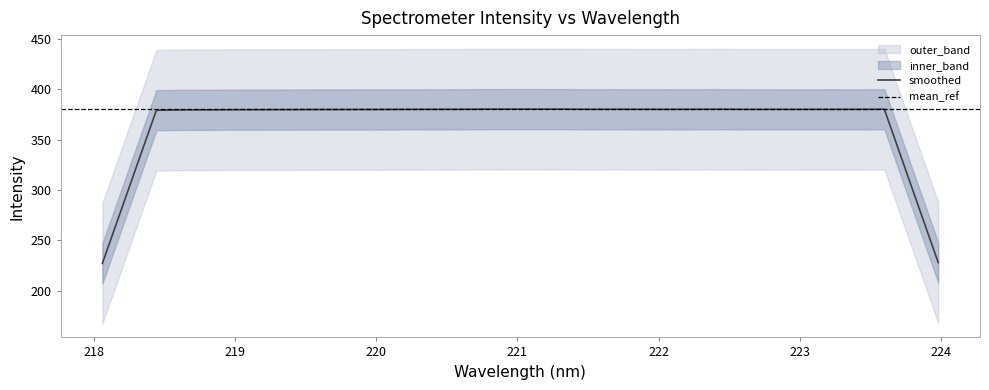

What is the value of the x point at the 26th from the left?

222.8